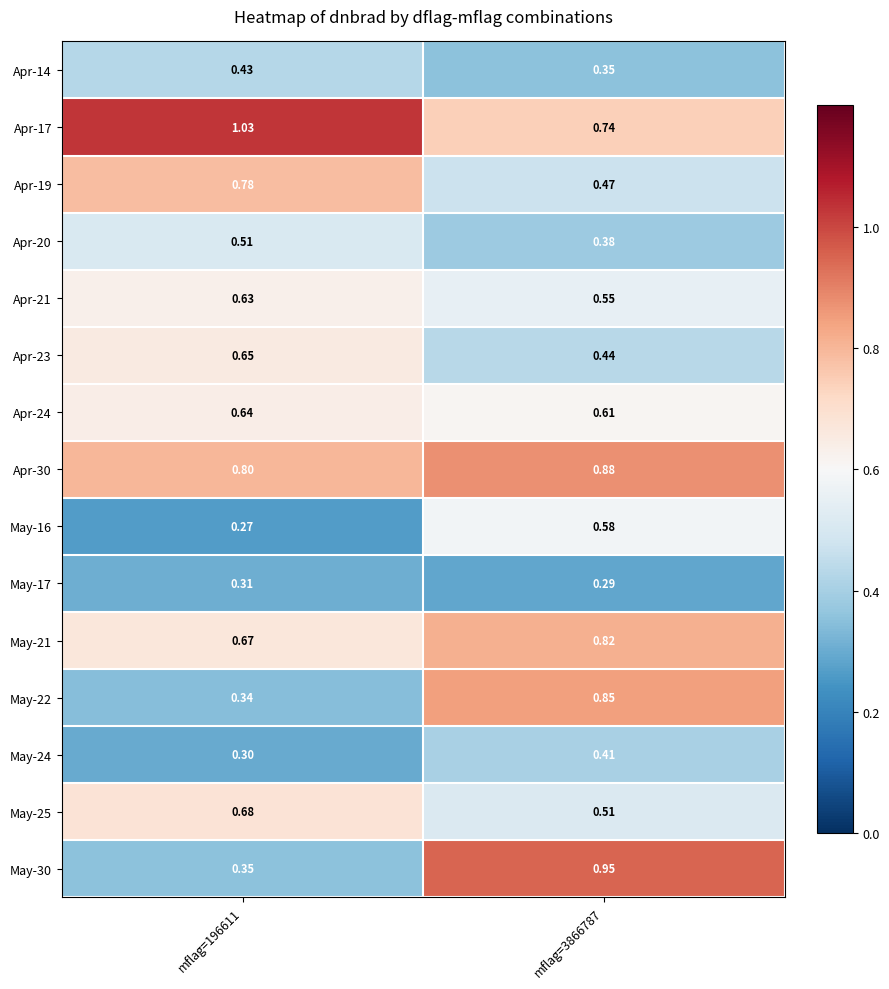

Which series has the largest total across all categories?

Apr-17